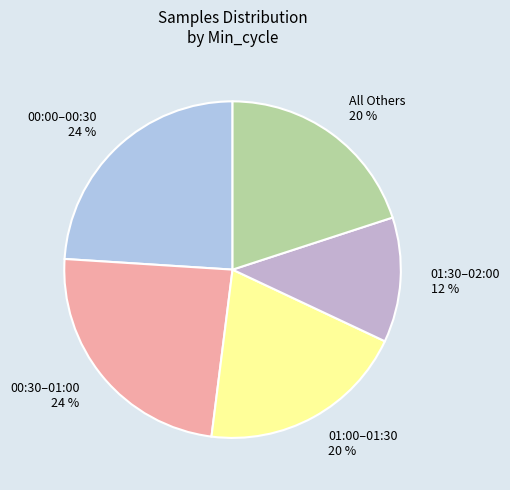

What percentage is the 00:30–01:00 24 % slice, to the nearest percent?

24%